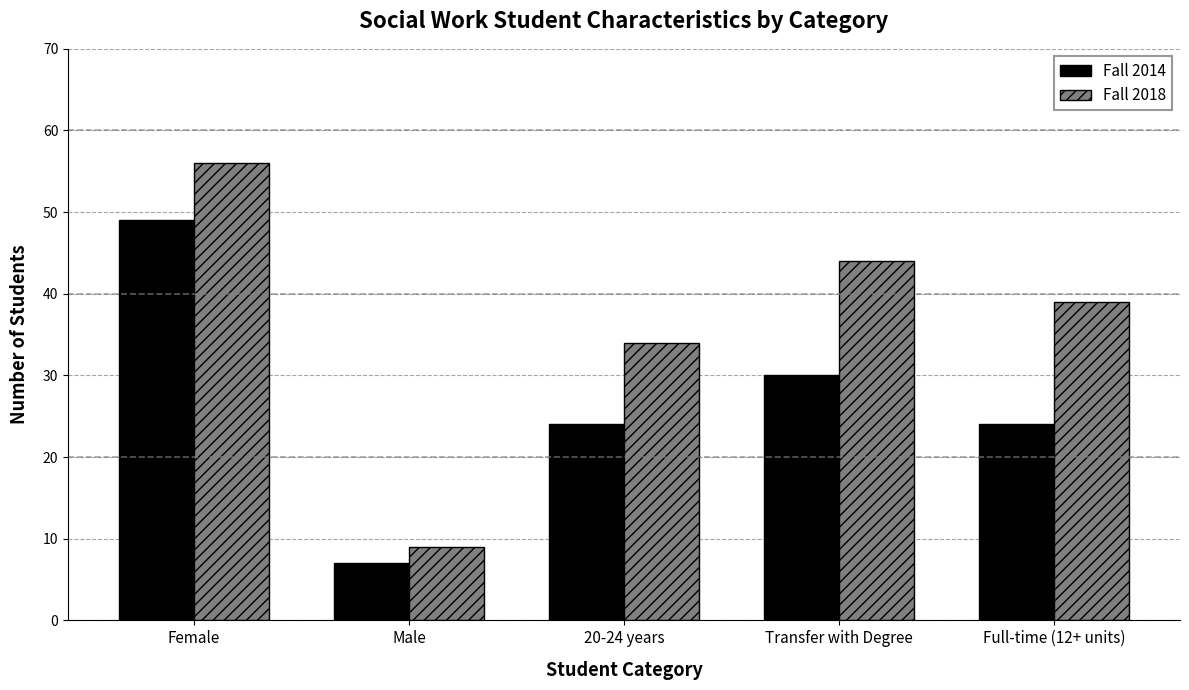

What is the approximate value of Fall 2014 at Transfer with Degree, to the nearest 10?

30